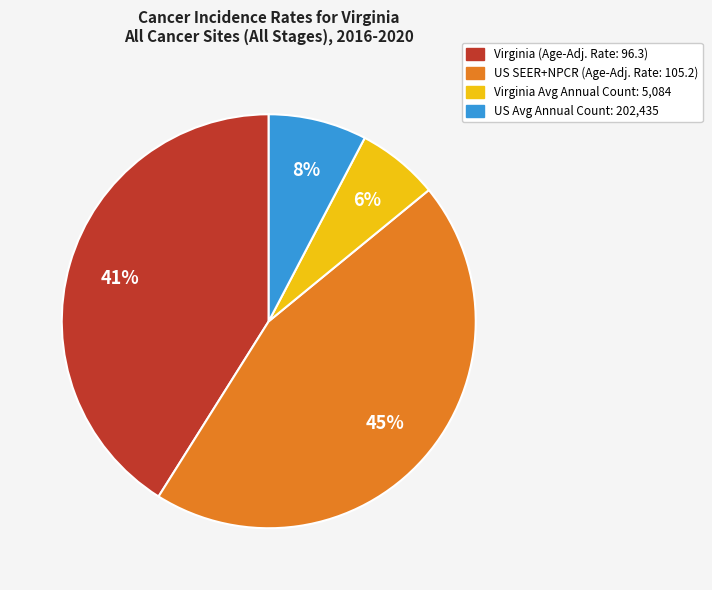

To the nearest percent, what is the average slice percentage?

25%